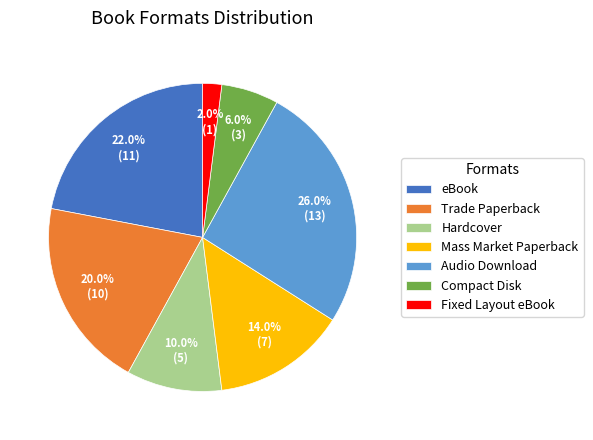

To the nearest percent, what is the average slice percentage?

14%